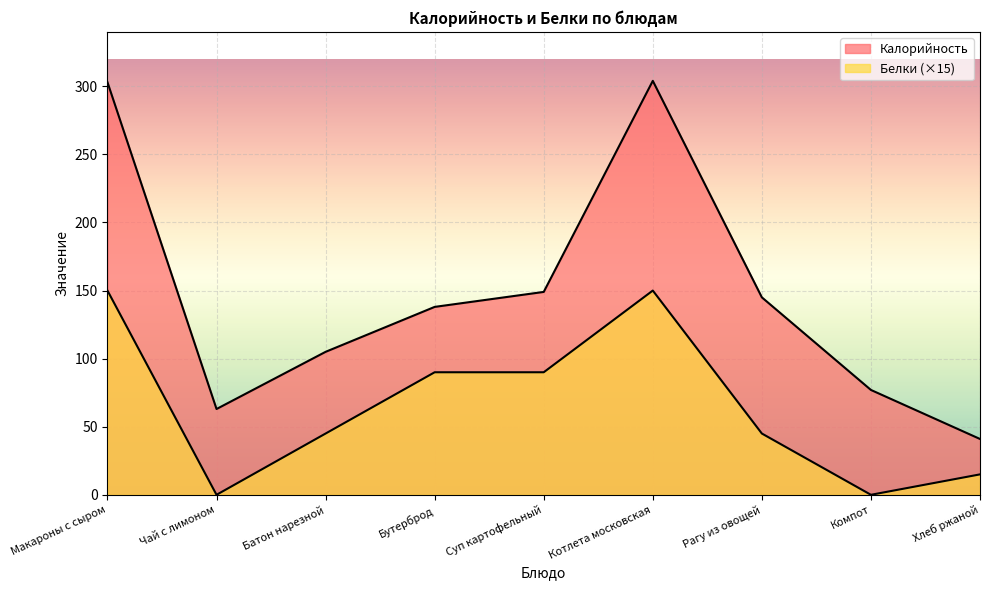

What are all the series names shown in the legend?

Калорийность, Белки